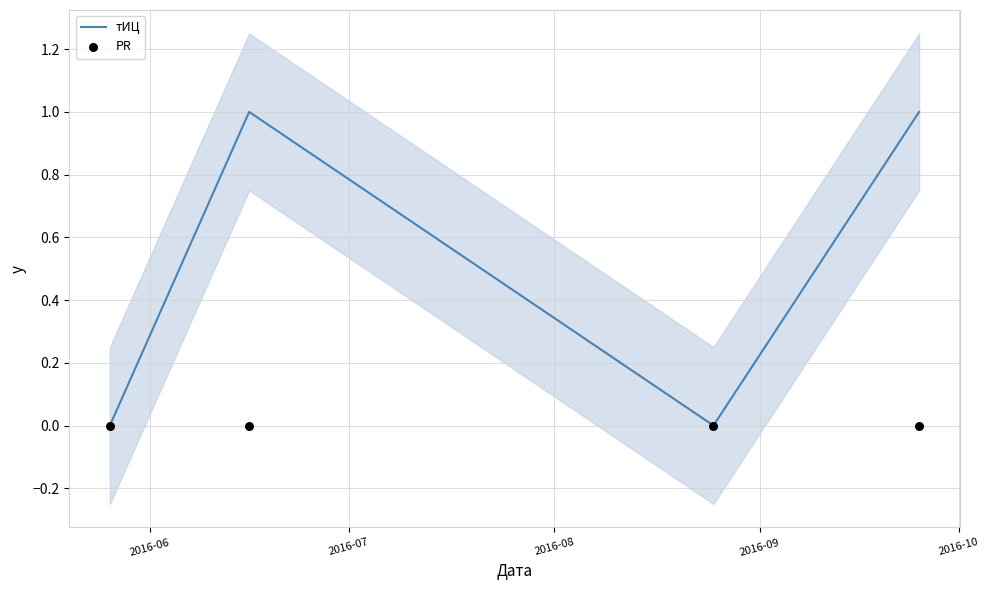

Which series contains the highest Y value?

тИЦ